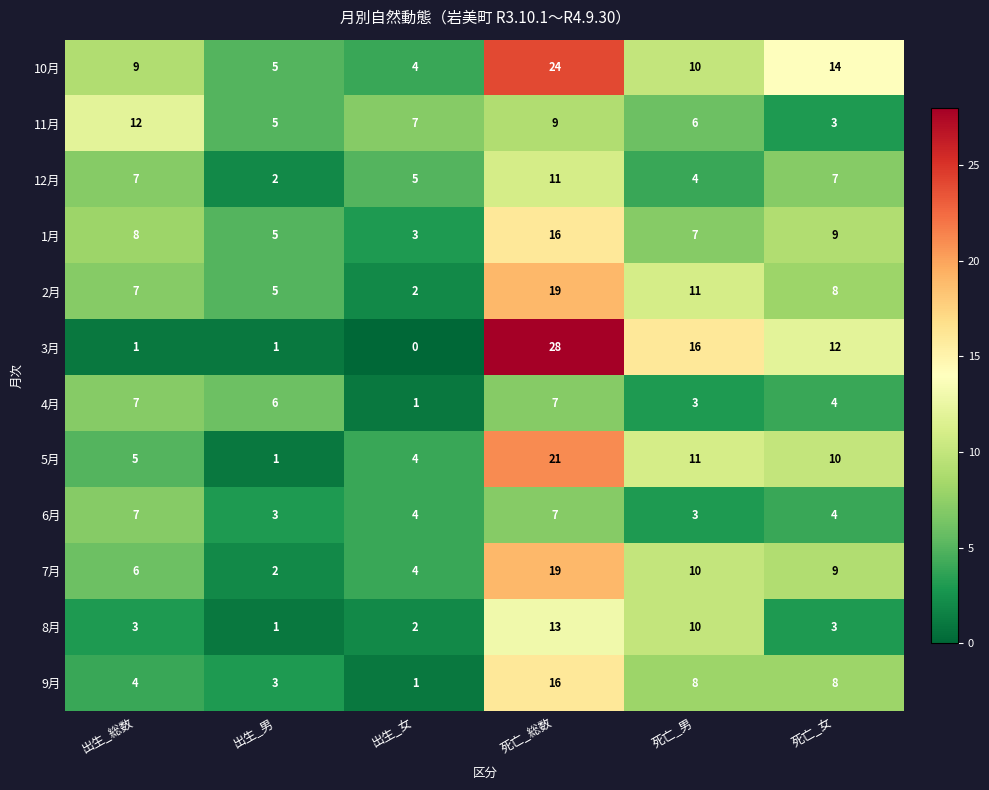

What is the maximum value shown in the chart?

28